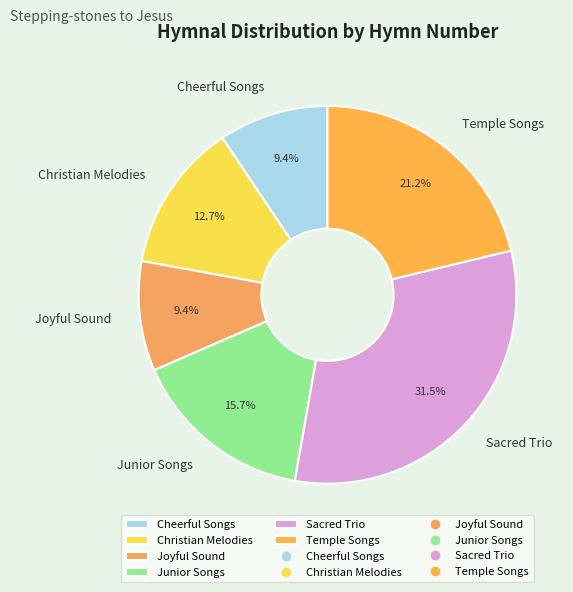

Is there any slice that represents more than half of the pie?

No